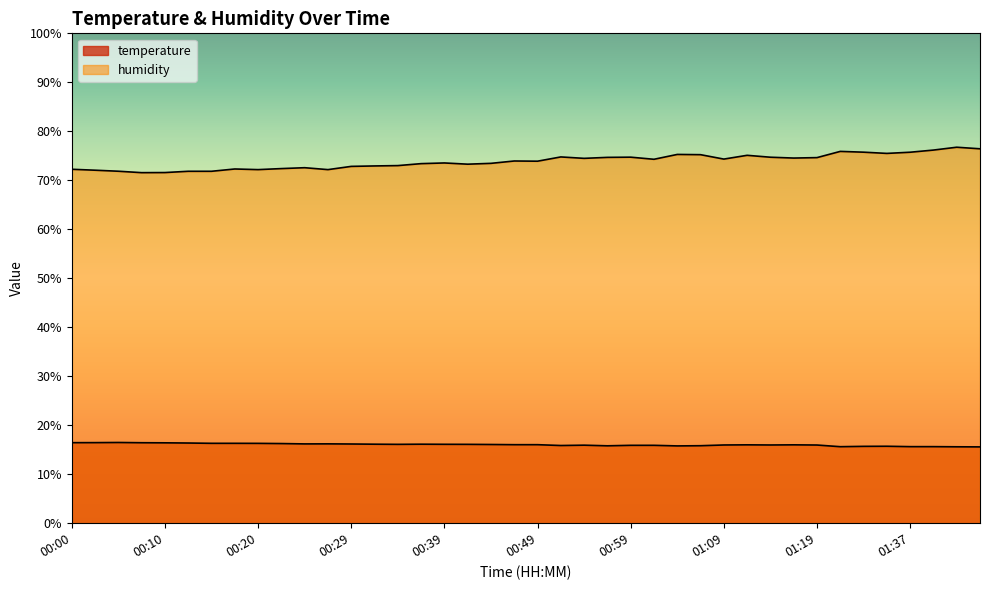

In humidity, how many points are higher than both neighbors (excluding endpoints)?

10